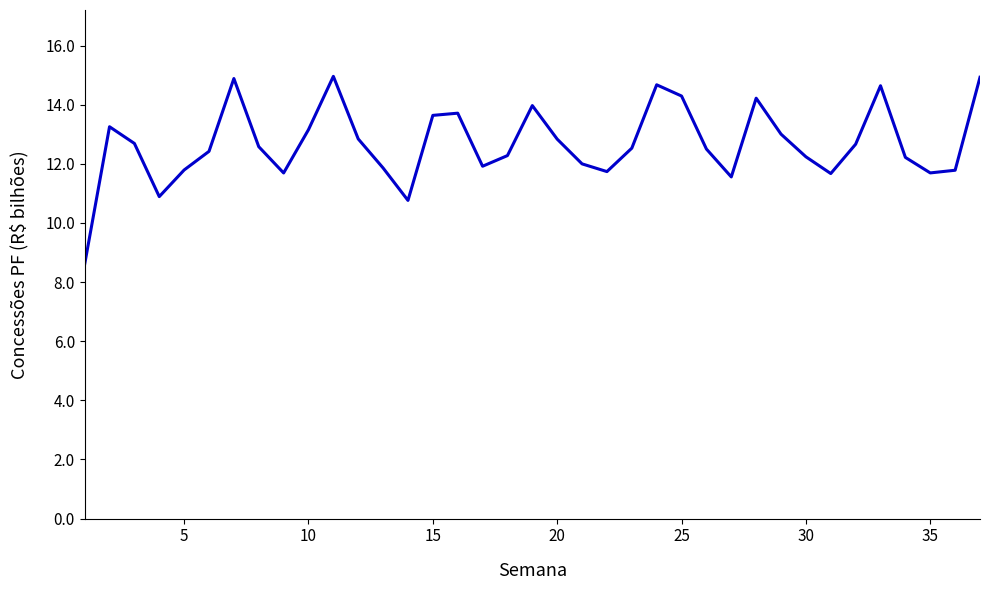

What is the minimum value shown in the chart?

8.6